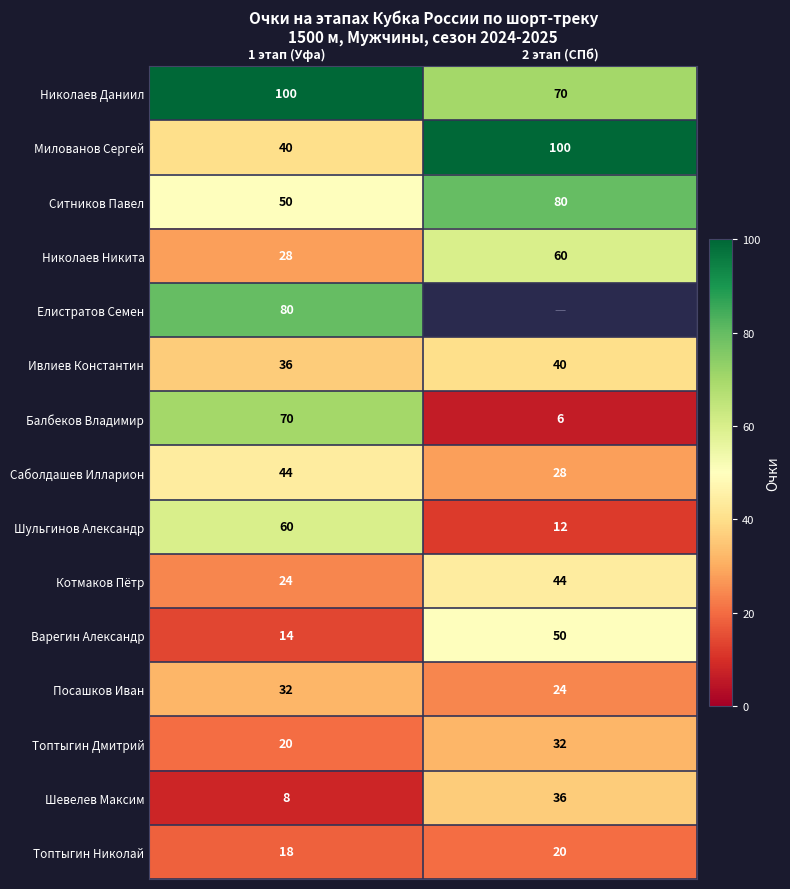

What is the difference between the highest and lowest values at 1 этап (Уфа)?

92